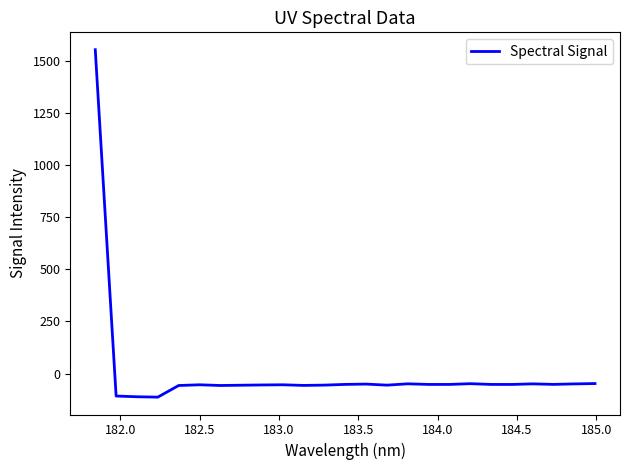

What is the greatest value displayed?

1554.6